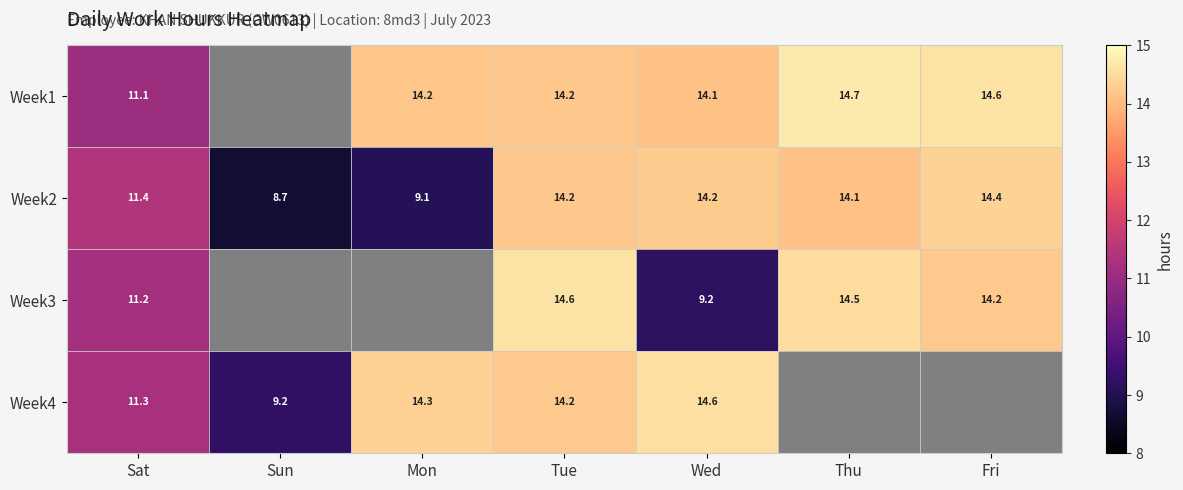

Between Sat and Wed, which is larger?

Wed